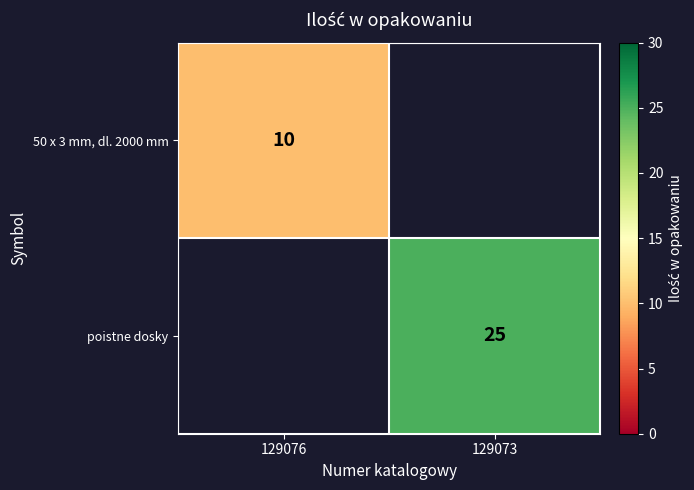

Is the value of poistne dosky at 129073 greater than the value of 50 x 3 mm, dl. 2000 mm at 129076?

Yes